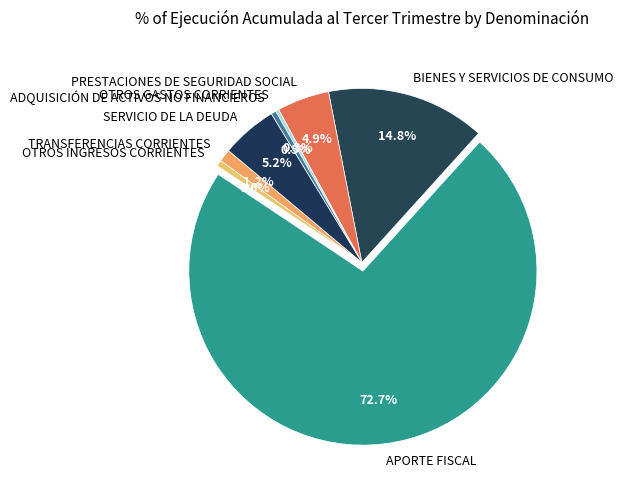

How many slices are in this pie chart?

8